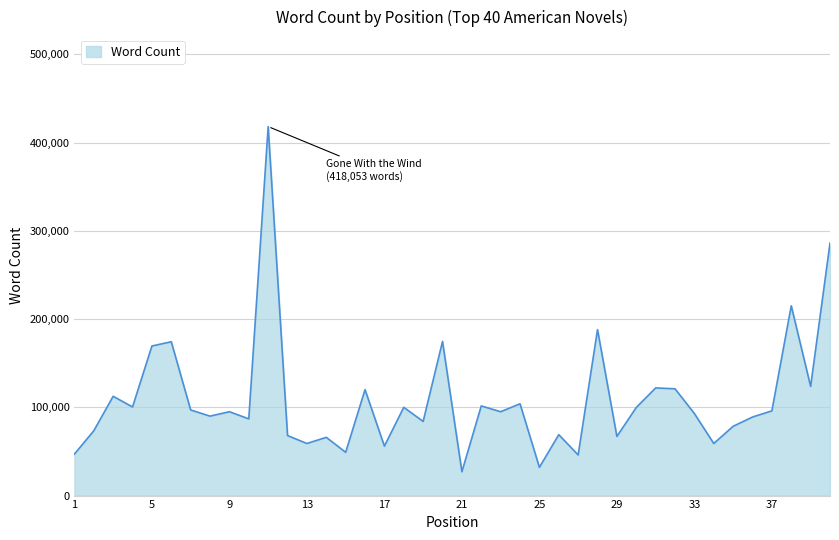

How many lines are shown in the chart?

1